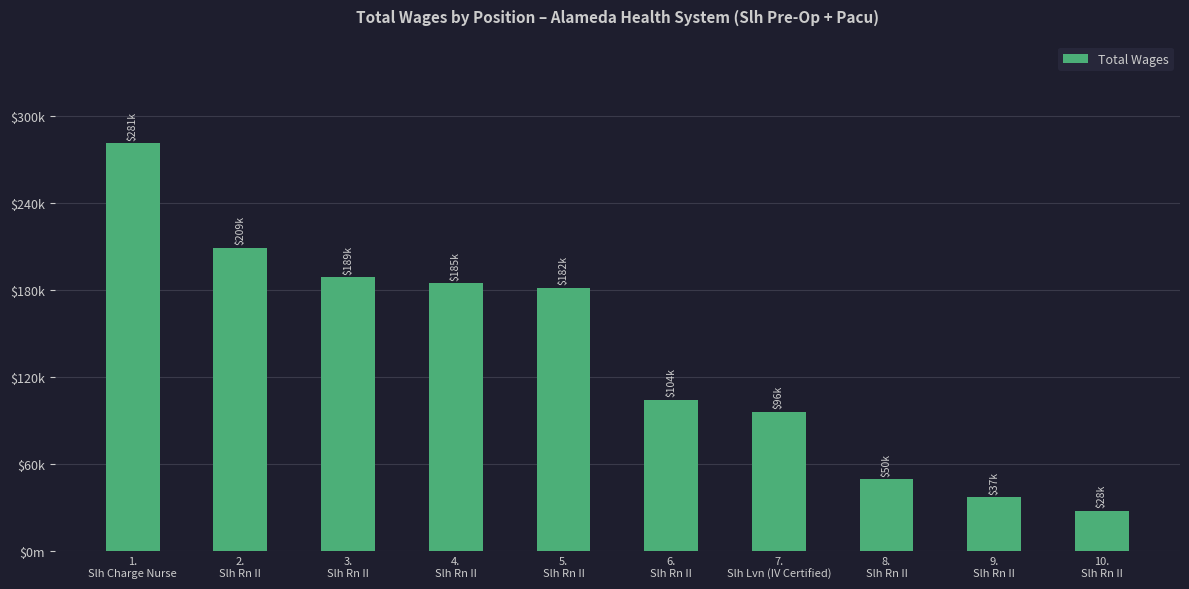

The value at 7.
Slh Lvn (IV Certified) is 96033. True or false?

True